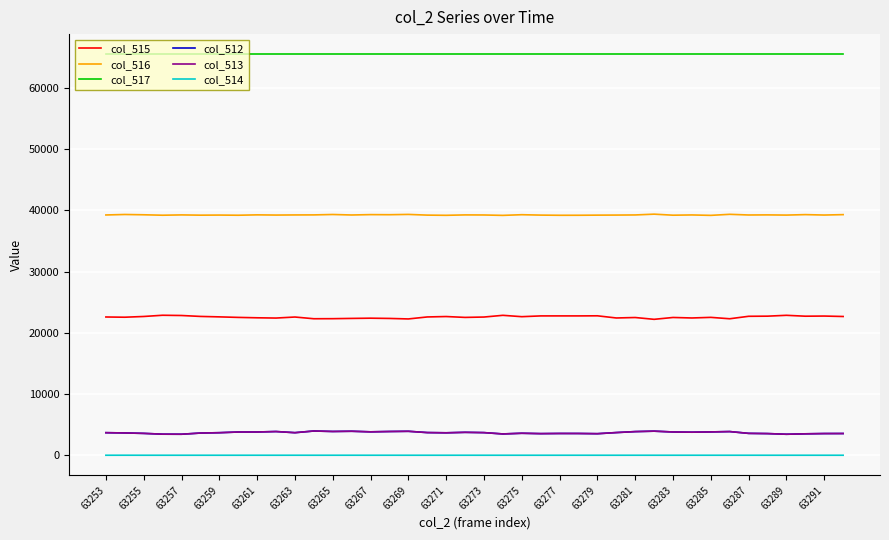

How many series are shown in this chart?

6